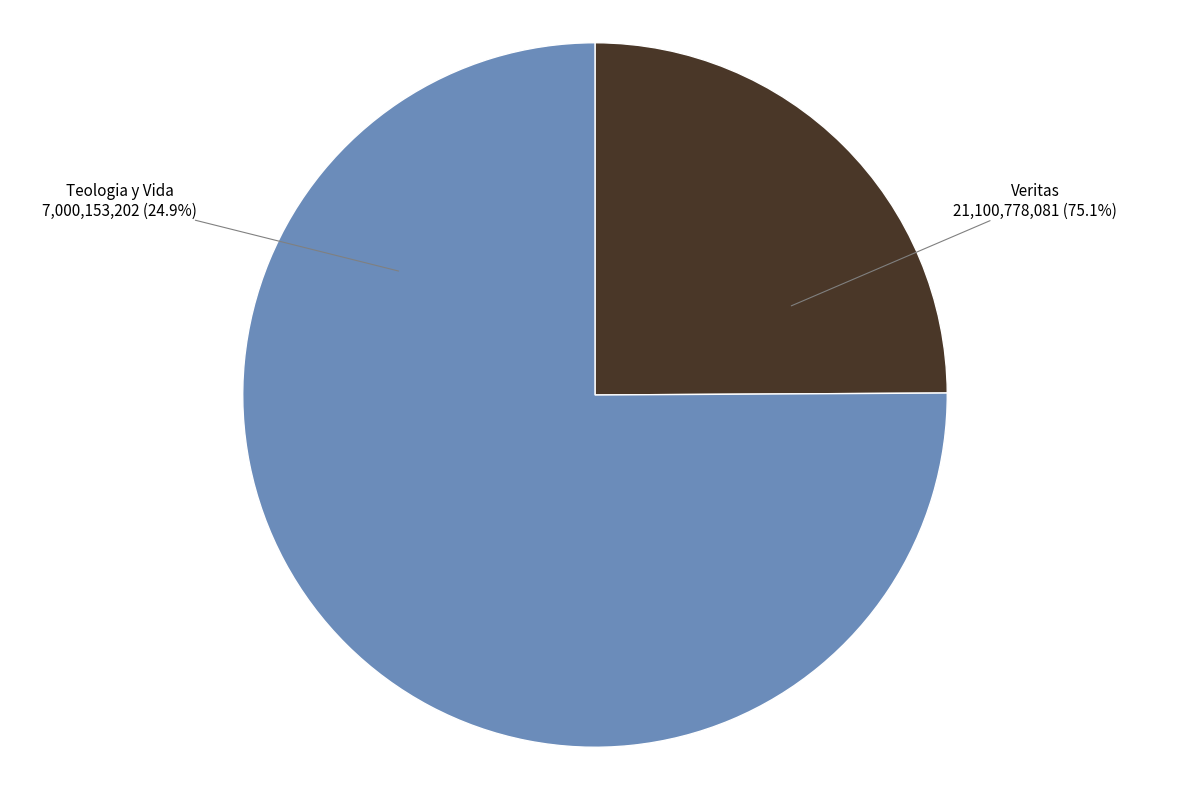

Which category has the biggest portion of the pie?

Veritas